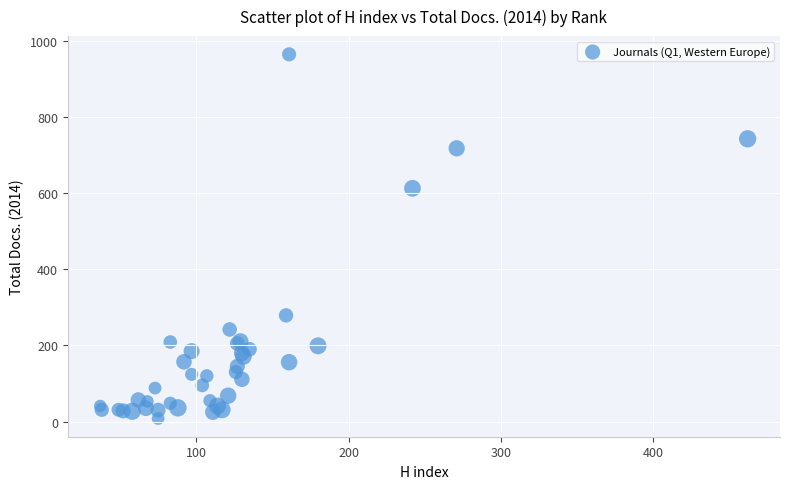

What Y value in the scatter plot is closest to 486?

613